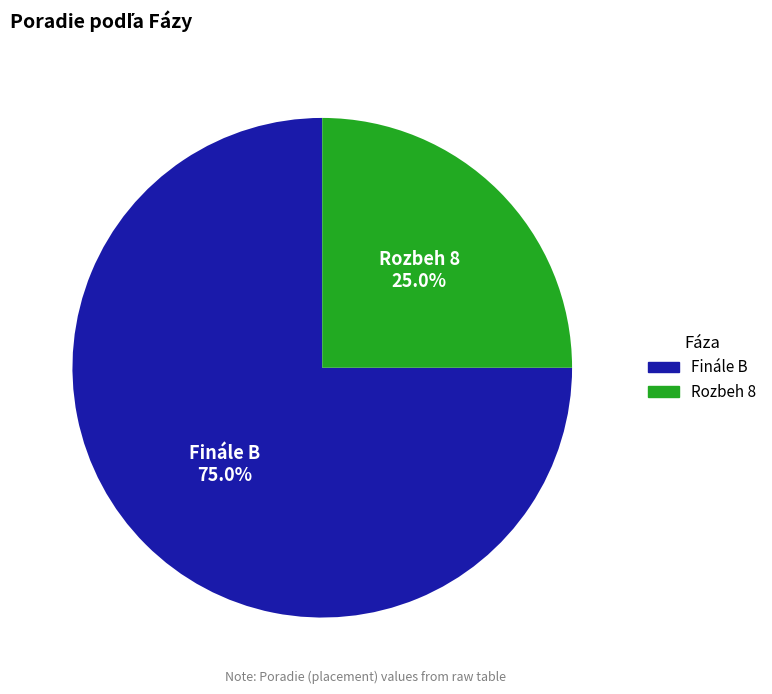

To the nearest percent, what portion does Rozbeh 8 represent?

25%